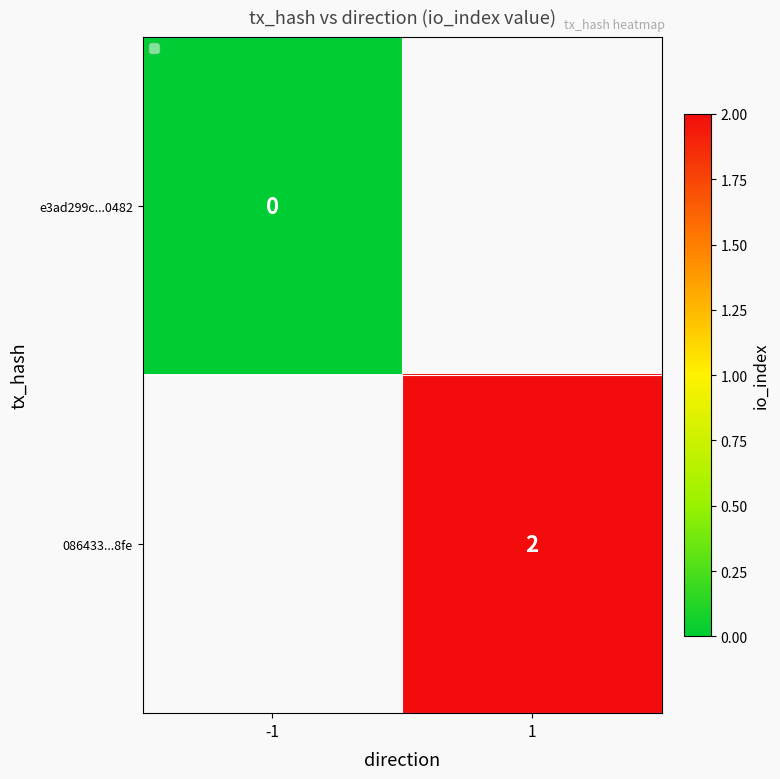

The 086433...8fe series shows 2 at 1. True or false?

True